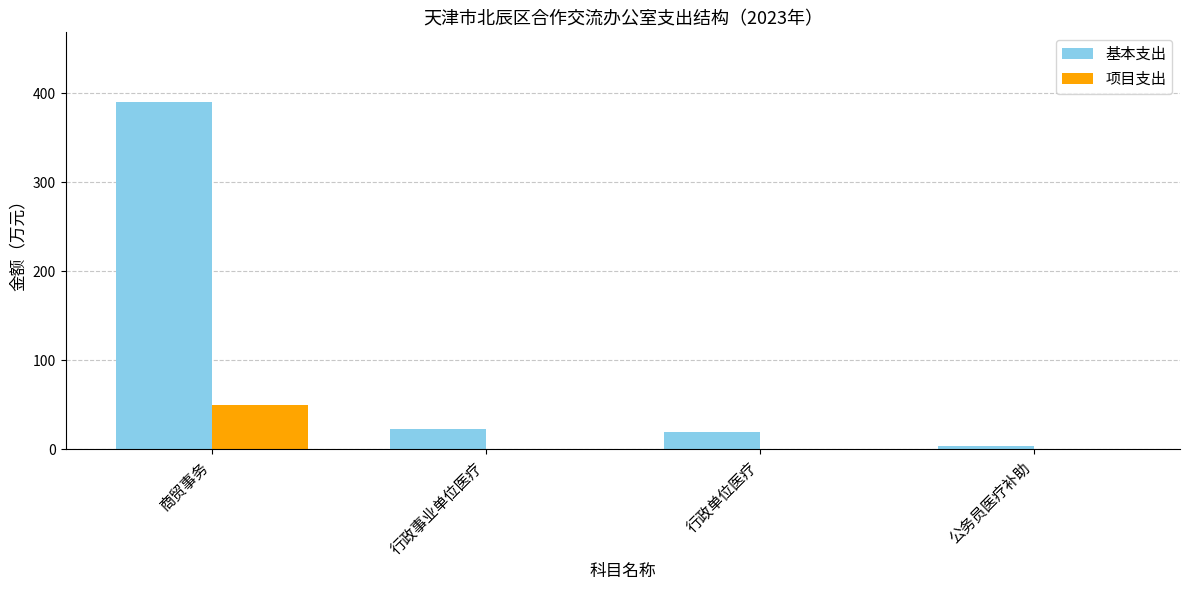

What is the difference between the 项目支出 values at 公务员医疗补助 and 商贸事务?

50.0